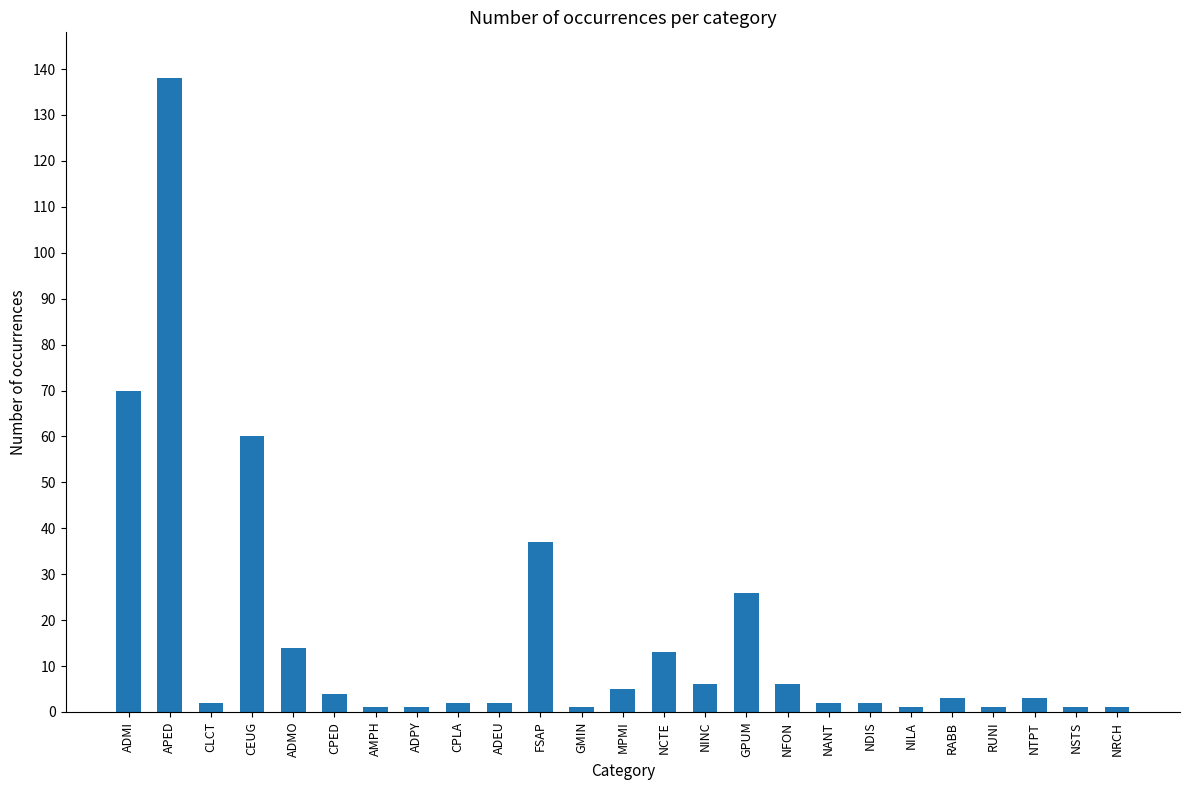

What is the label of the 18th bar from the right?

ADPY